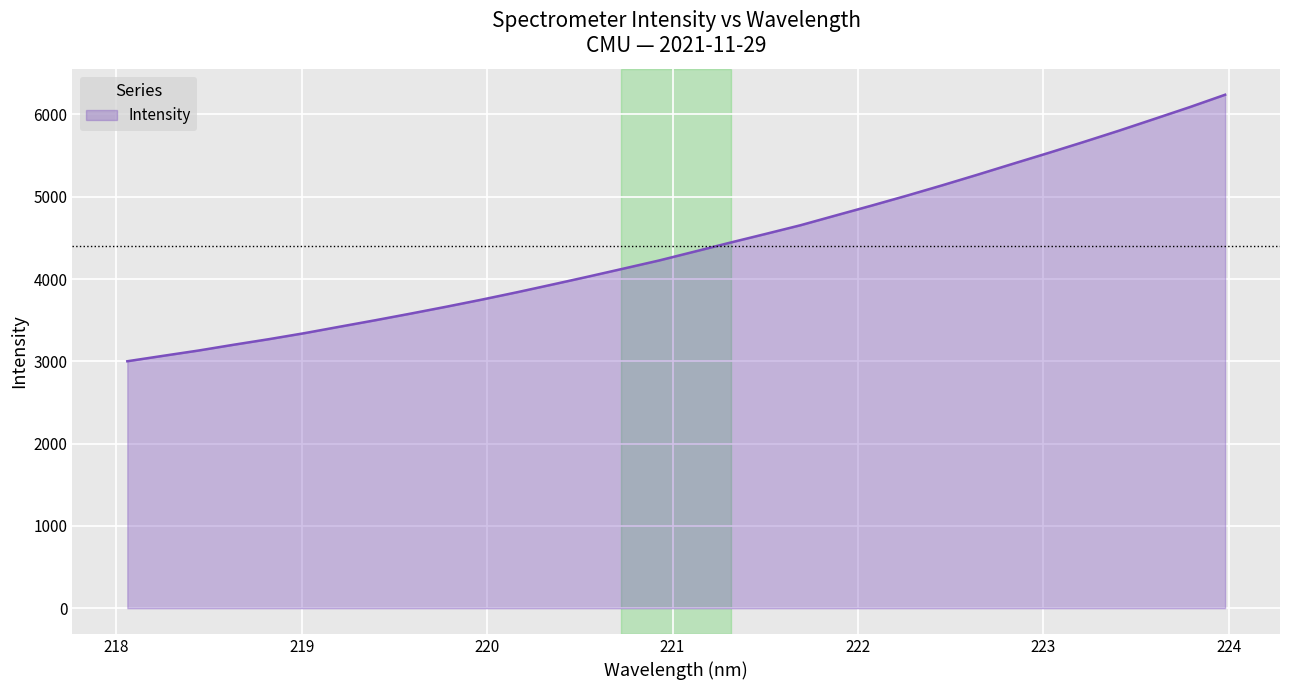

What is the smallest value displayed?

3001.3